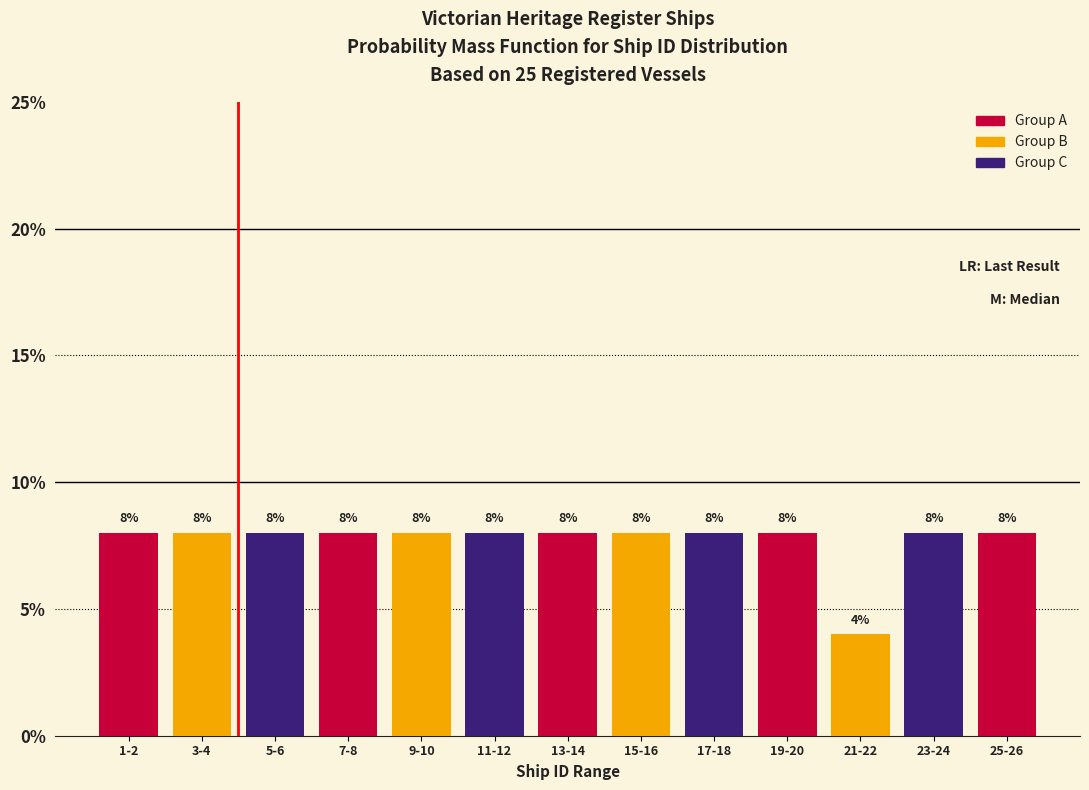

Reading left to right, extract all data points from this chart.

8	8	8	8	8	8	8	8	8	8	4	8	8